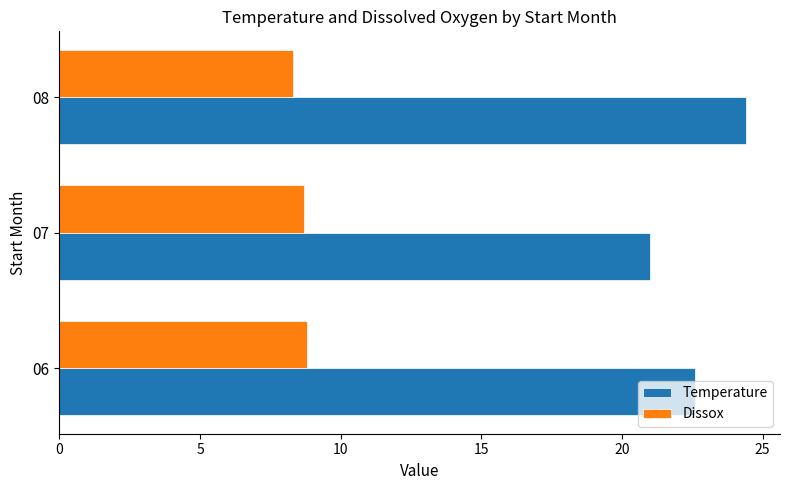

Which series has the largest range (max minus min)?

Temperature